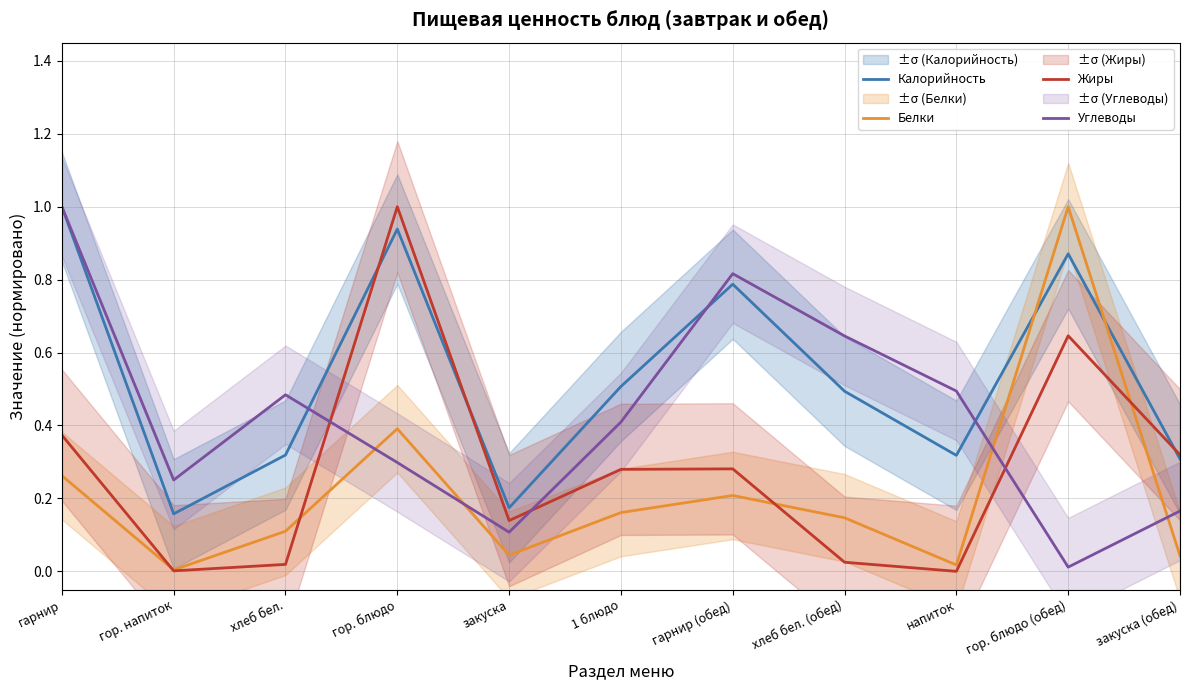

At which category is the sum across all series the highest?

гарнир